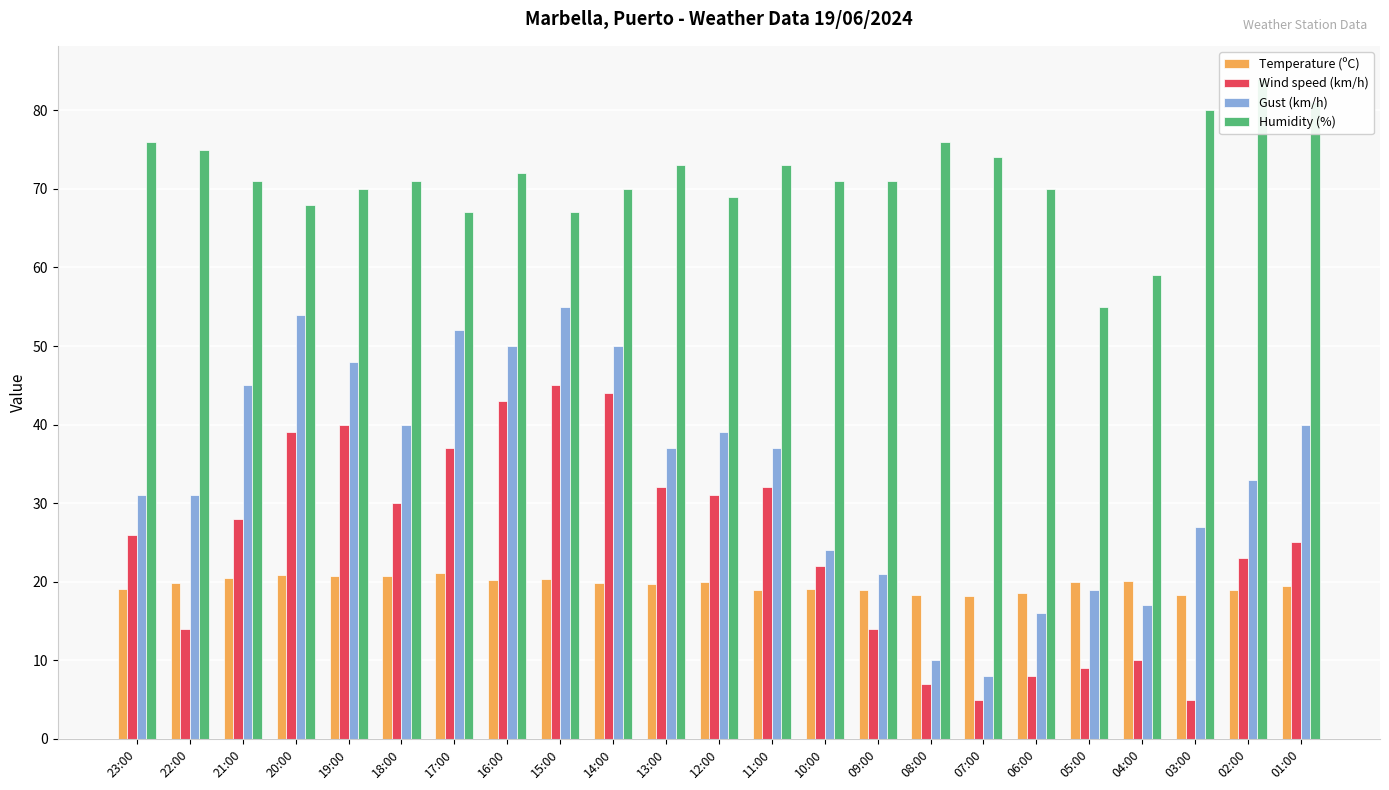

Which has a higher value, 20:00 or 12:00?

20:00